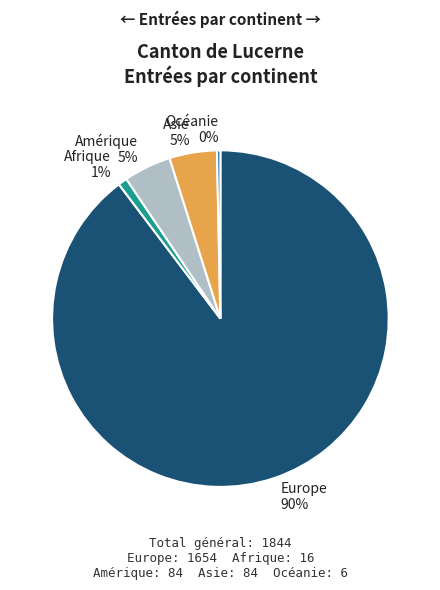

What percentage is the Amérique slice, to the nearest percent?

5%